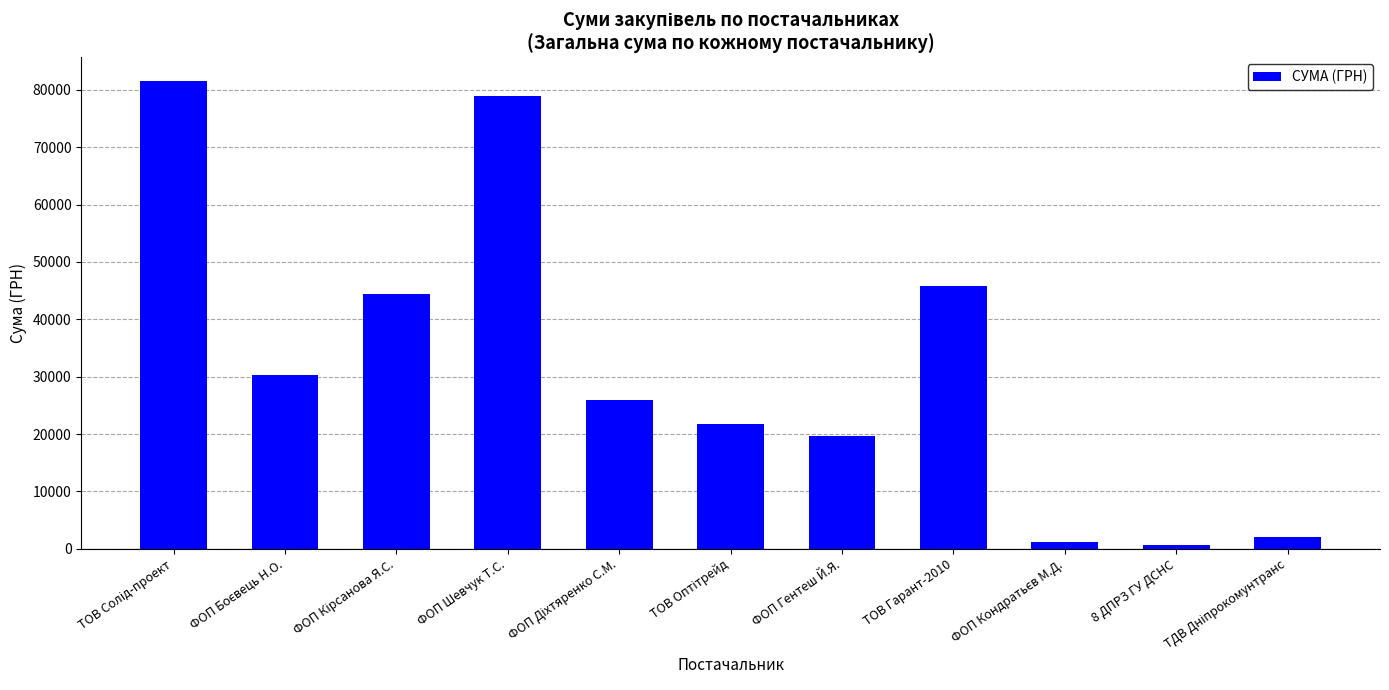

What is the average value?

32008.8